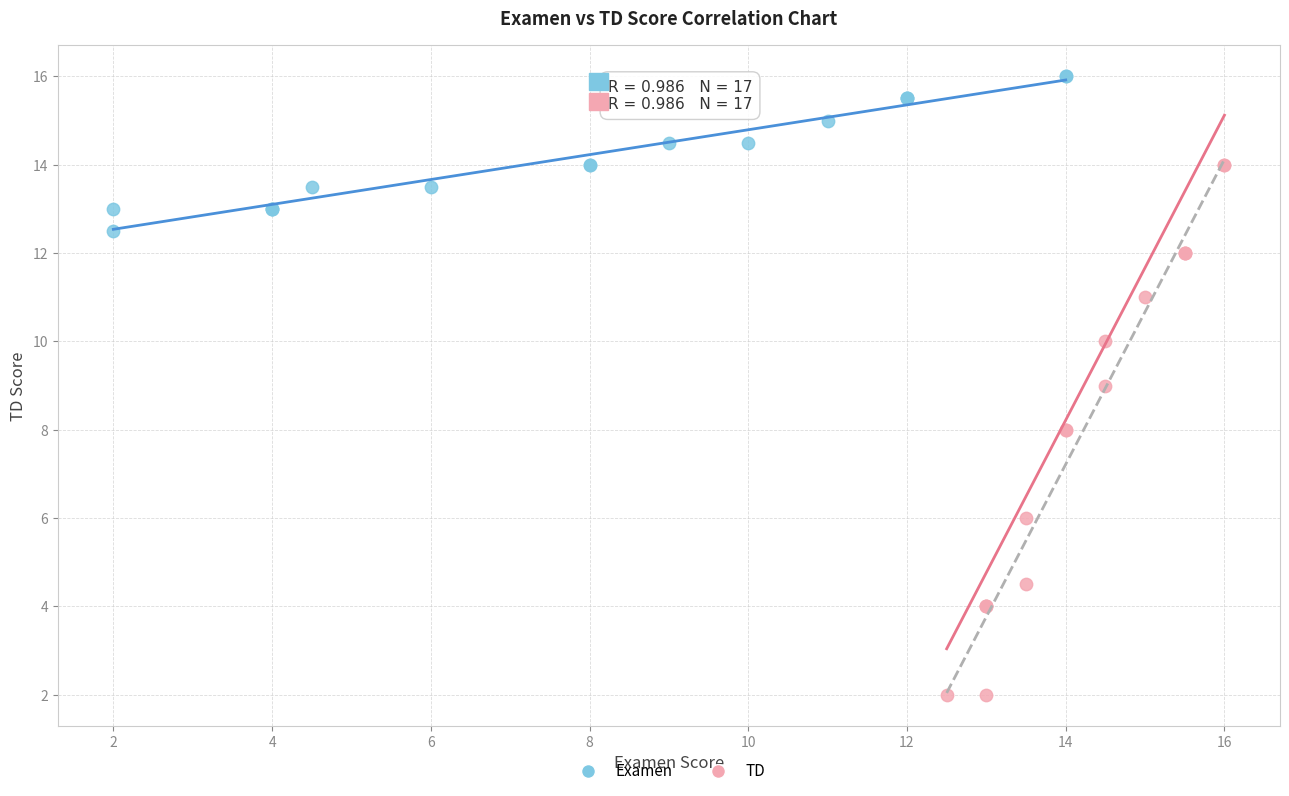

Which series reaches the maximum Y coordinate?

Examen